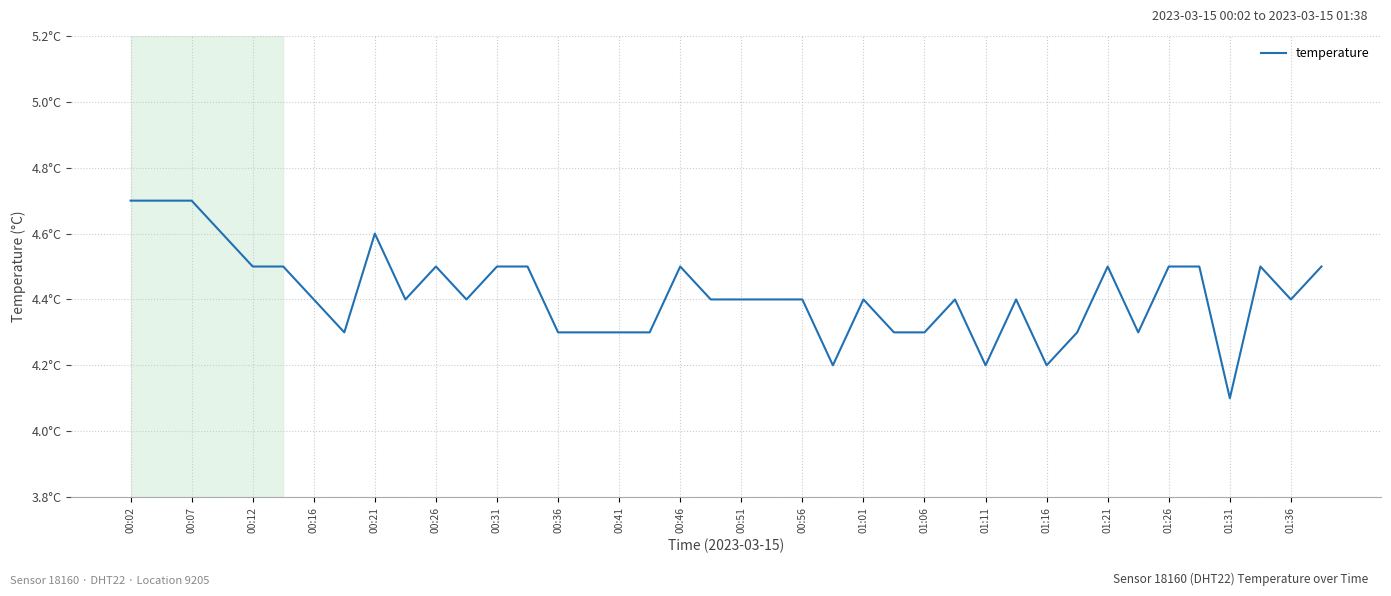

Is this an area chart (filled region under the line)?

No